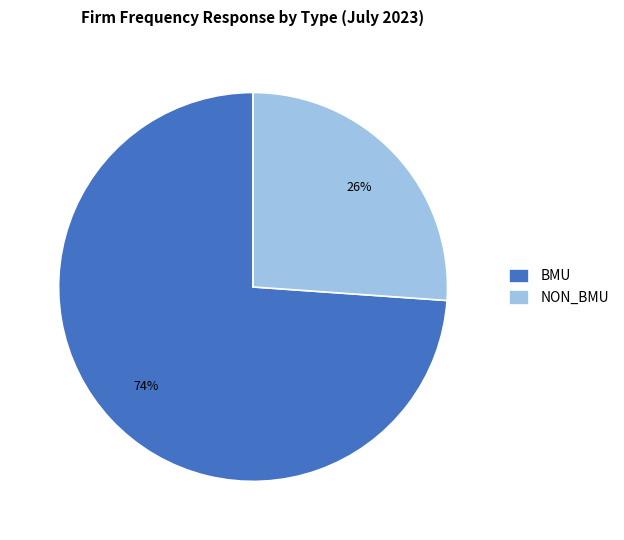

Which slice is the smallest?

NON_BMU